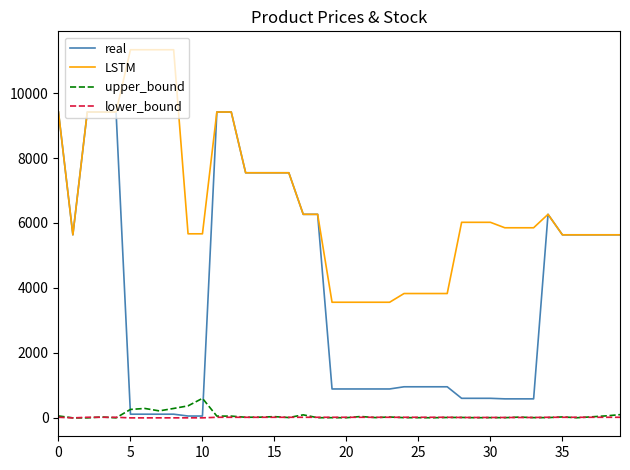

Which series has the largest total across all categories?

LSTM